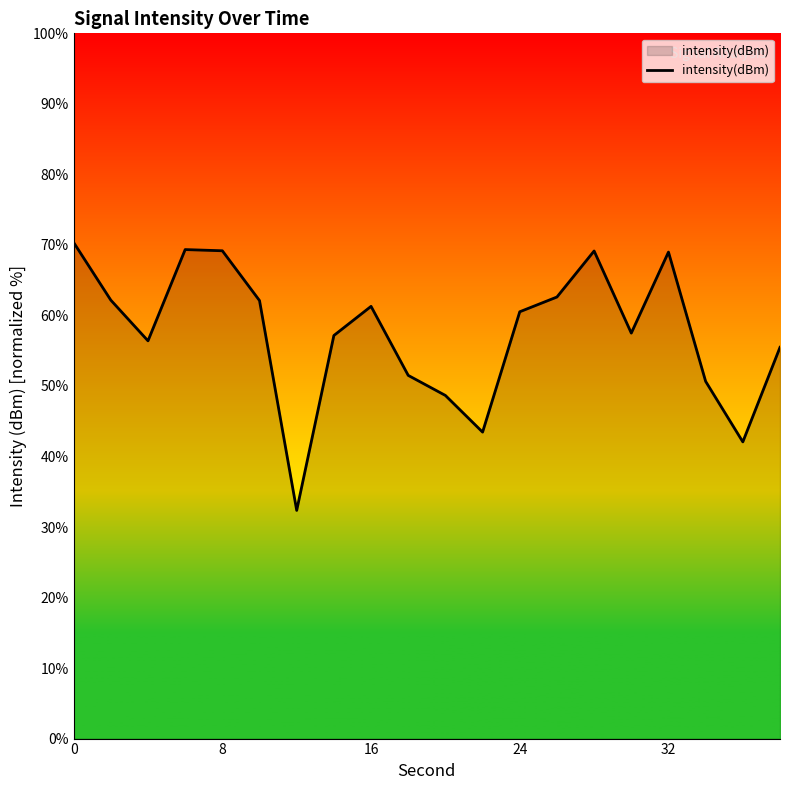

What is the maximum value shown in the chart?

70.3